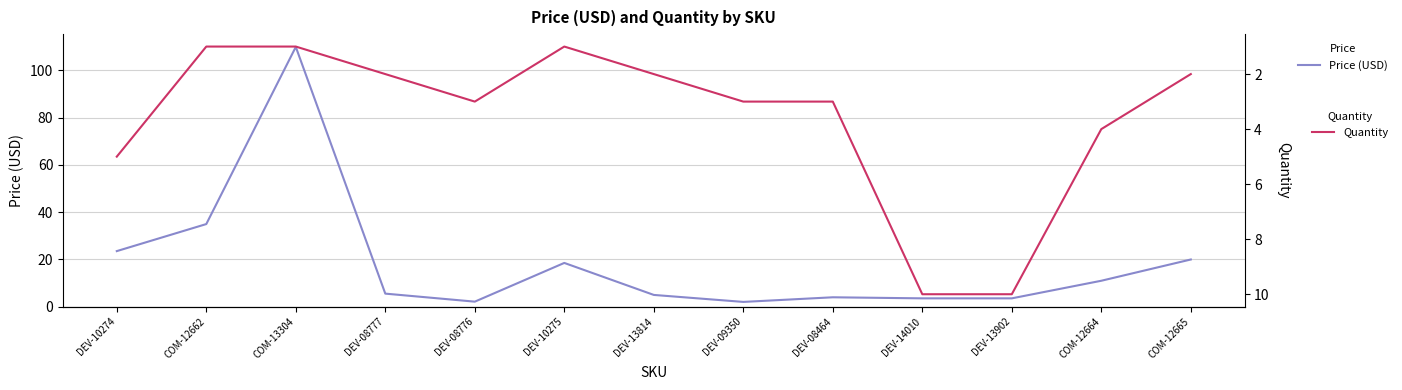

Is it true that Quantity equals 4.0 at COM-12664?

True